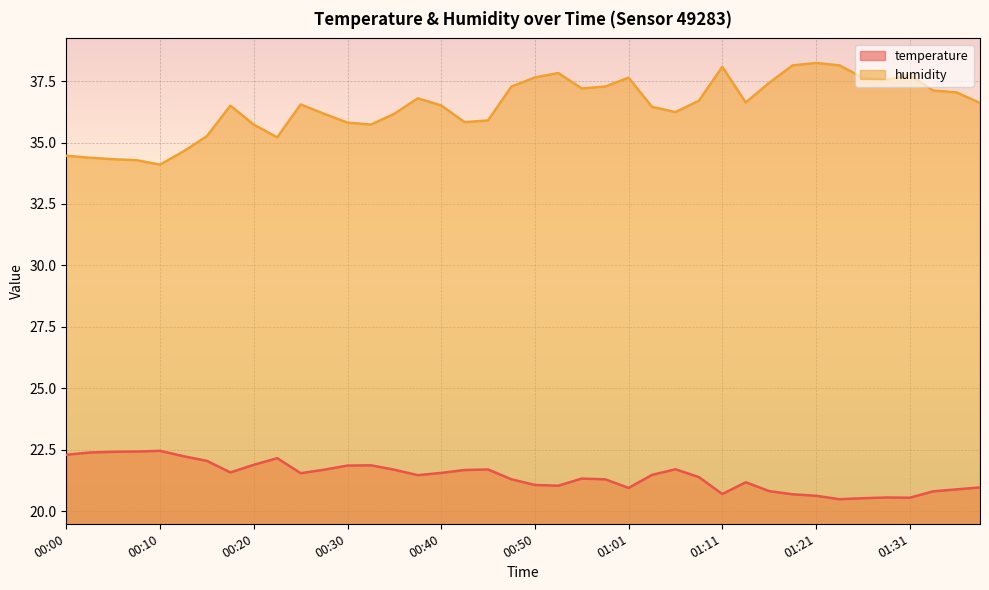

Rank the series at 00:43 from lowest to highest value.

temperature, humidity